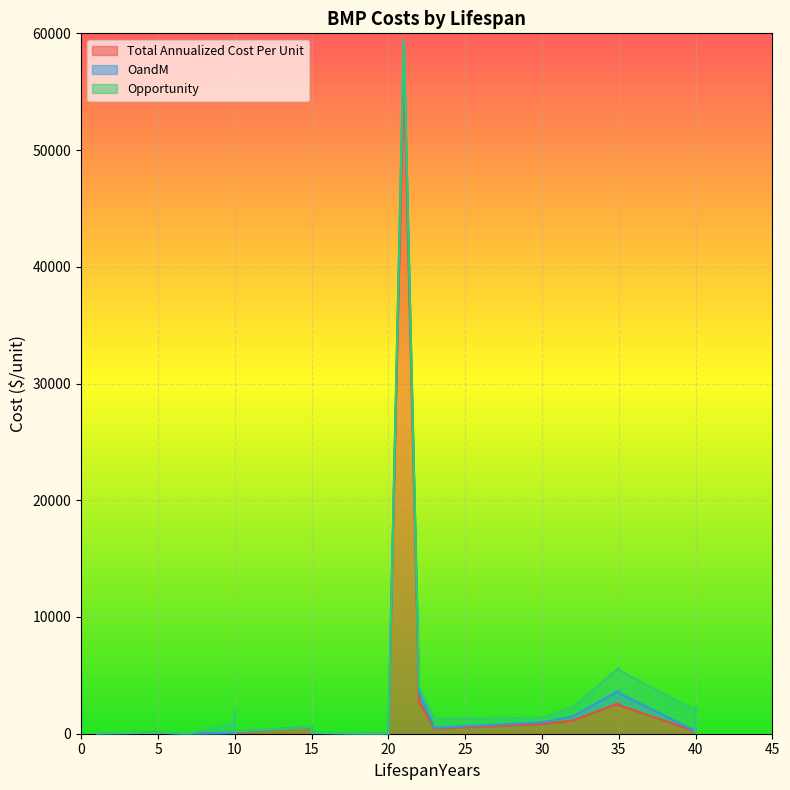

The Total Annualized Cost Per Unit series shows 169.4 at 23. True or false?

False